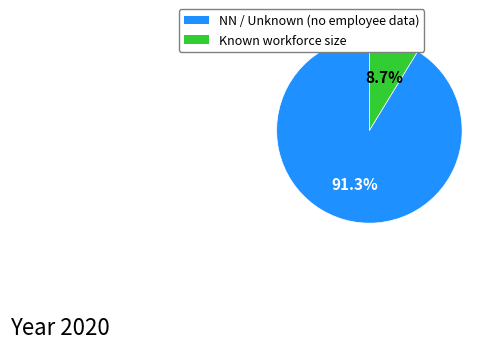

Is there a majority slice in this chart?

Yes